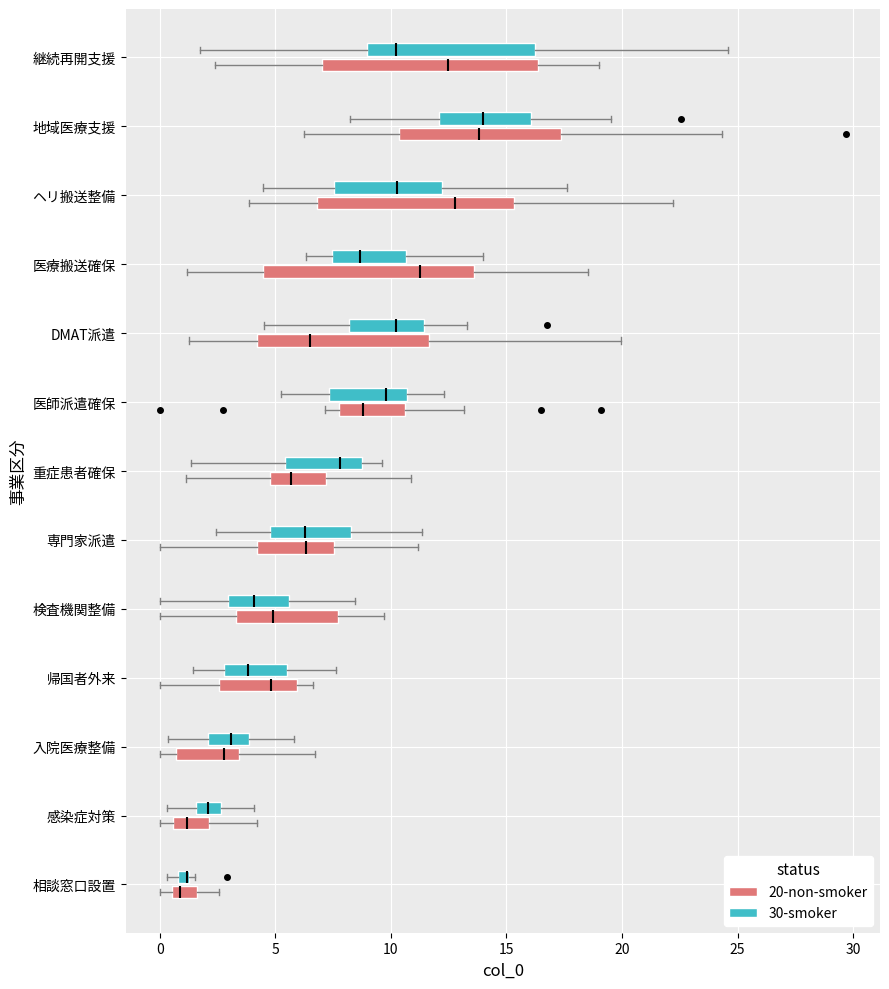

Where is the left edge of the box for DMAT派遣 (30-smoker) on the x-axis? The values are not printed on the chart, so give them approximately, as read against the axis.

8.0